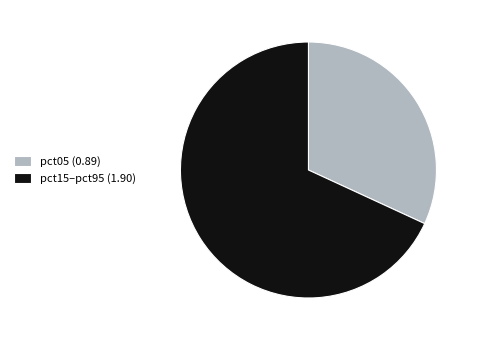

Count the number of slices in the pie.

2